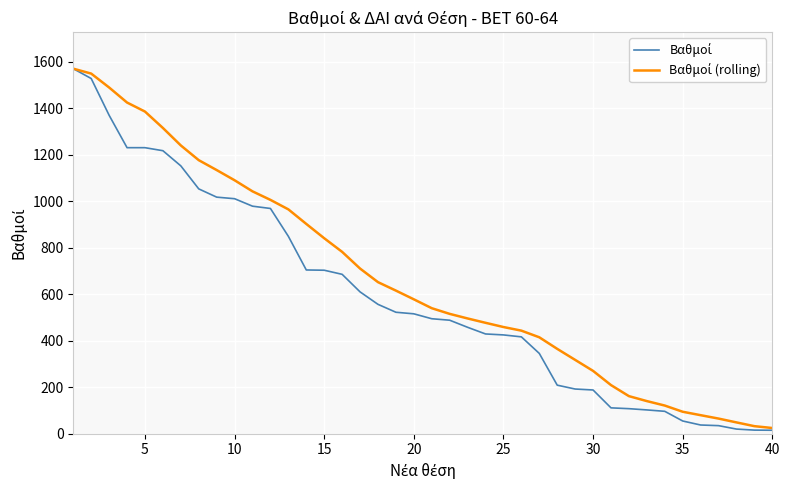

Is this an area chart (filled region under the line)?

No